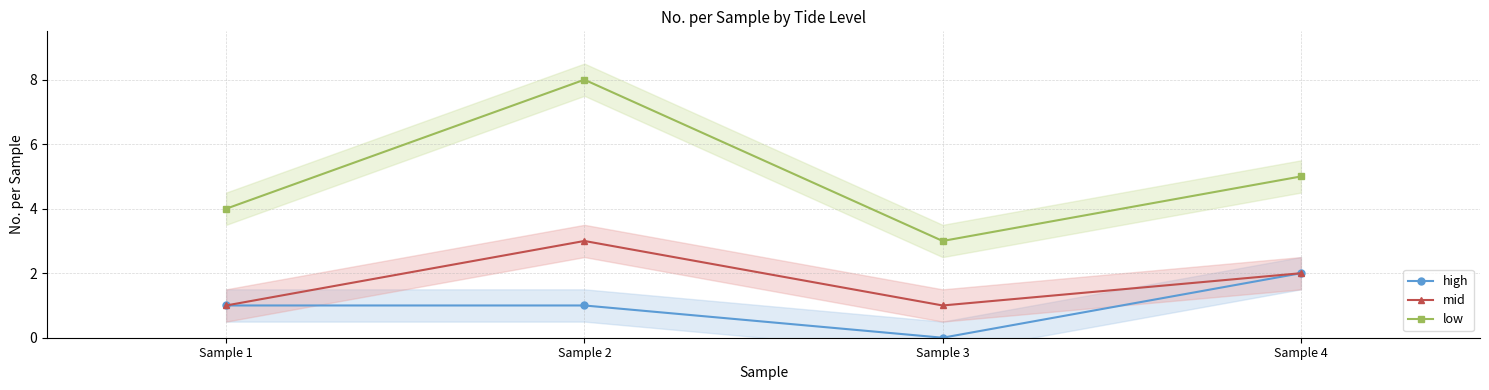

The value of low at Sample 3 is 3. True or false?

True